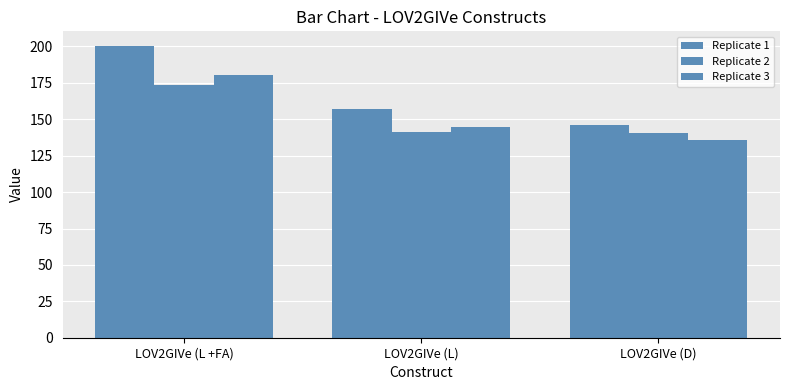

Does the chart contain stacked bars?

No